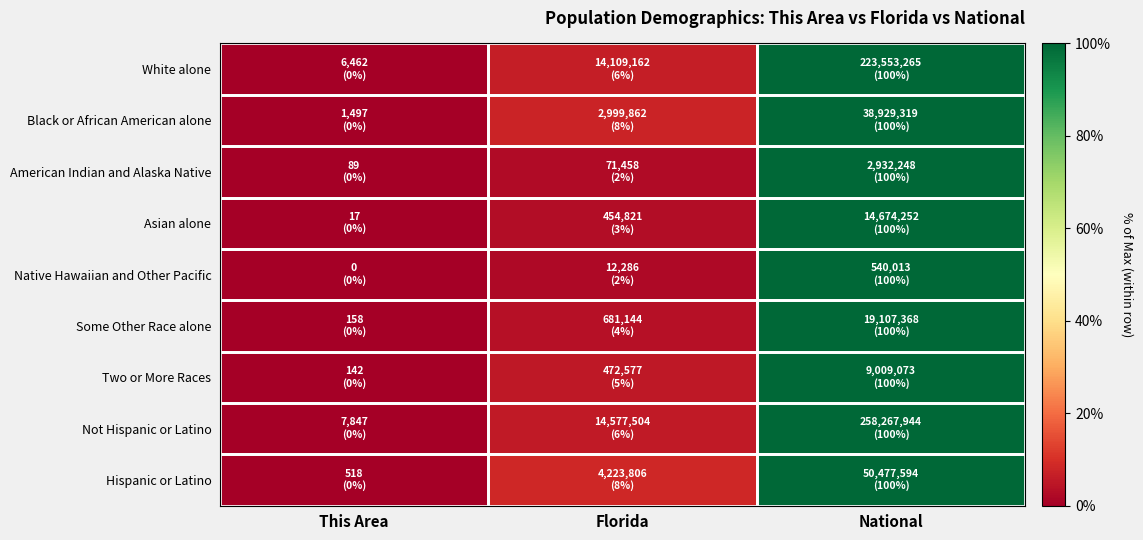

What is the total value across all series at National?

900.0